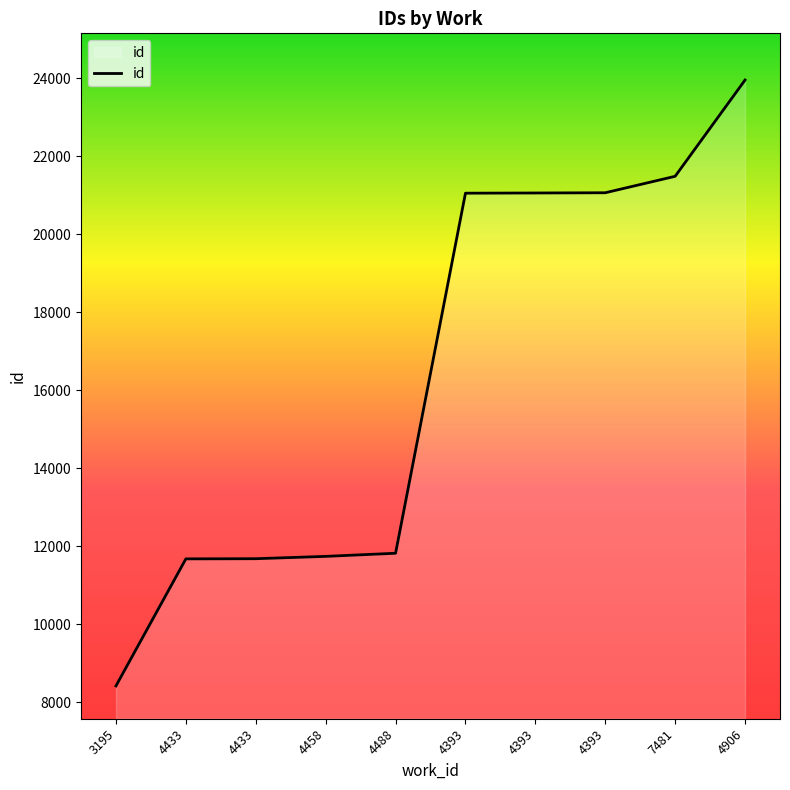

Is this an area chart (filled region under the line)?

Yes